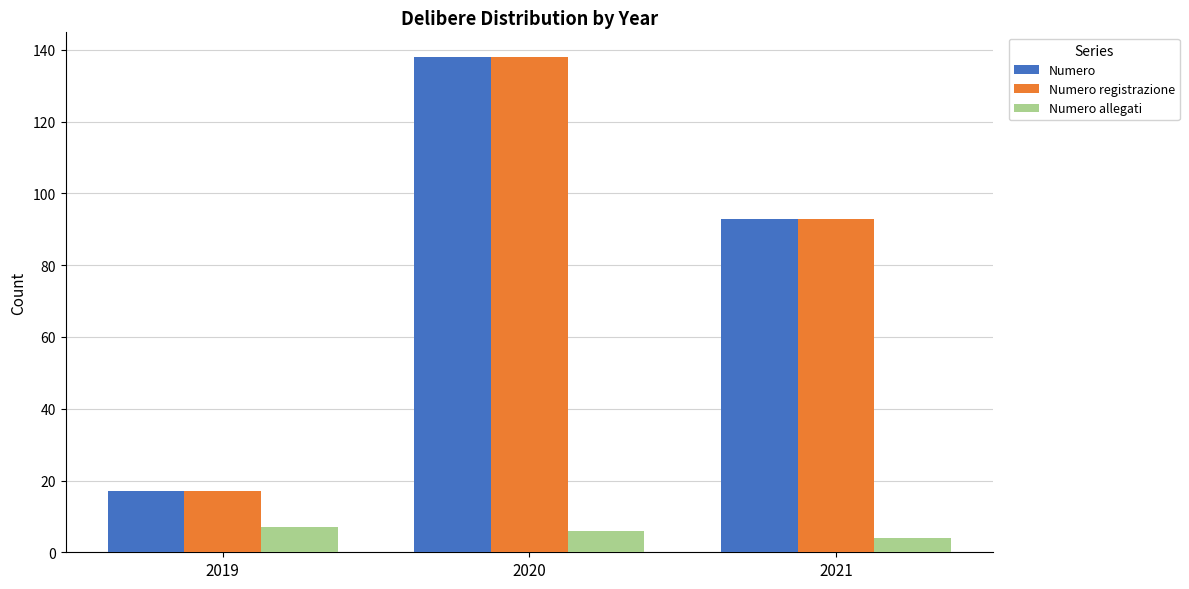

List the labels in order of Numero registrazione value, smallest first.

2019, 2021, 2020